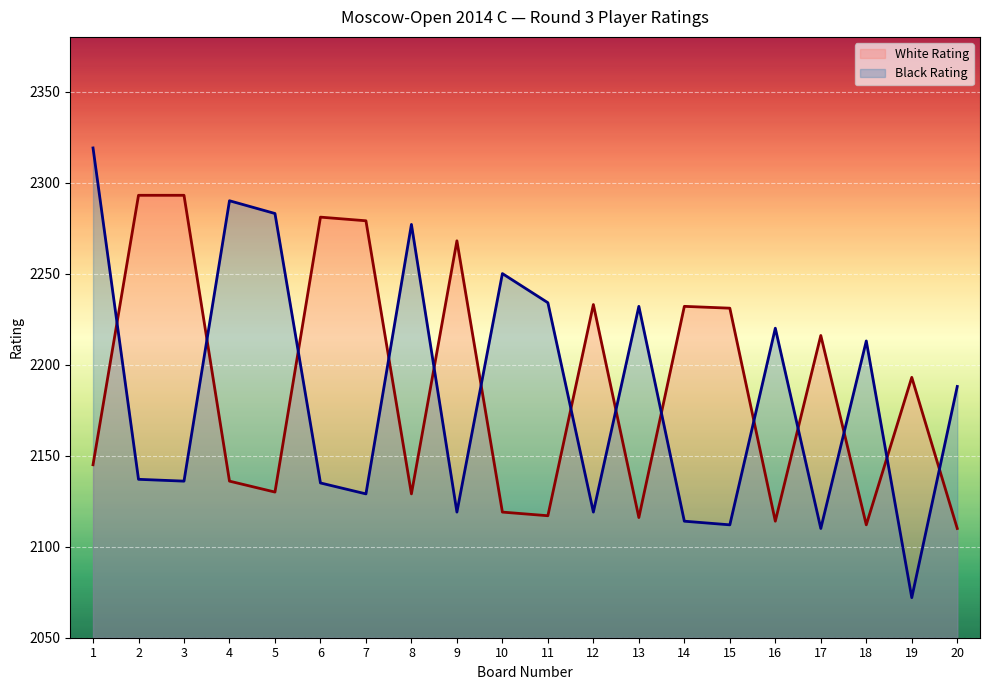

What is the difference between the second highest and minimum values in the White Rating series?

183